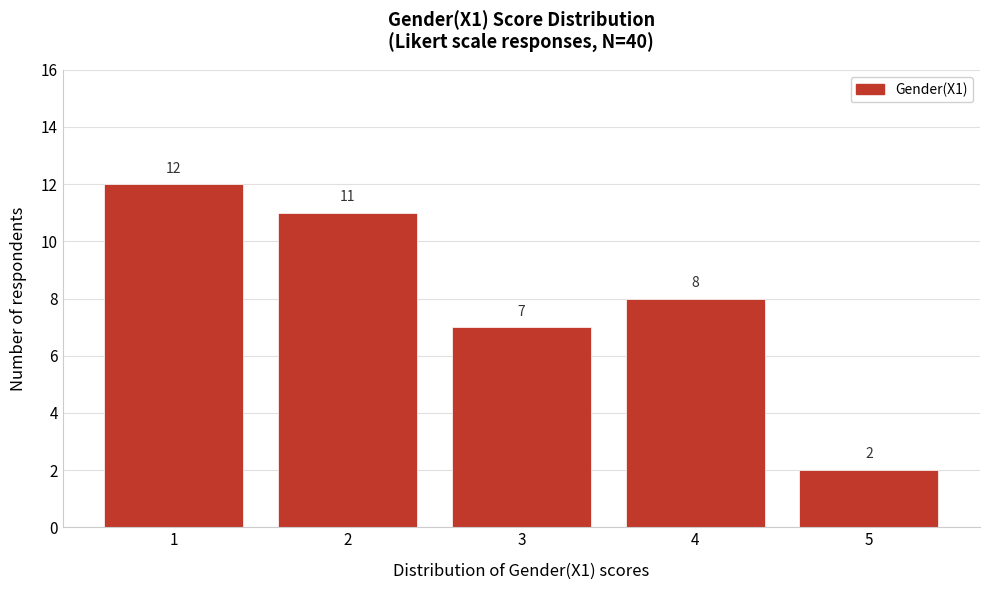

Reading left to right, transcribe all the data shown in this chart.

12	11	7	8	2